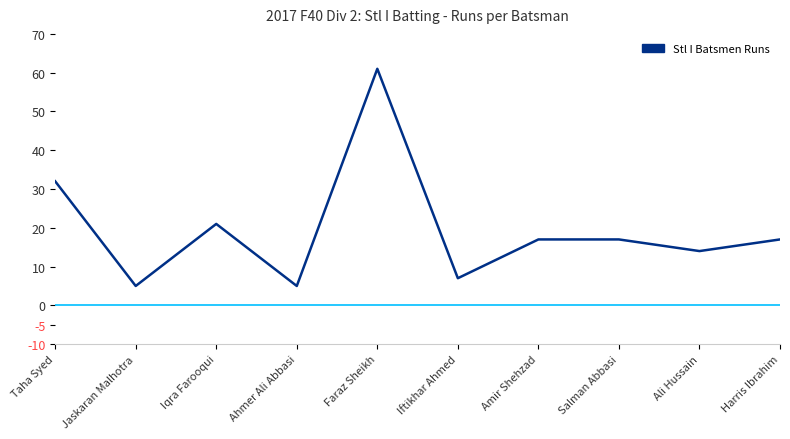

What is the change in value from Iftikhar Ahmed to Harris Ibrahim?

+10